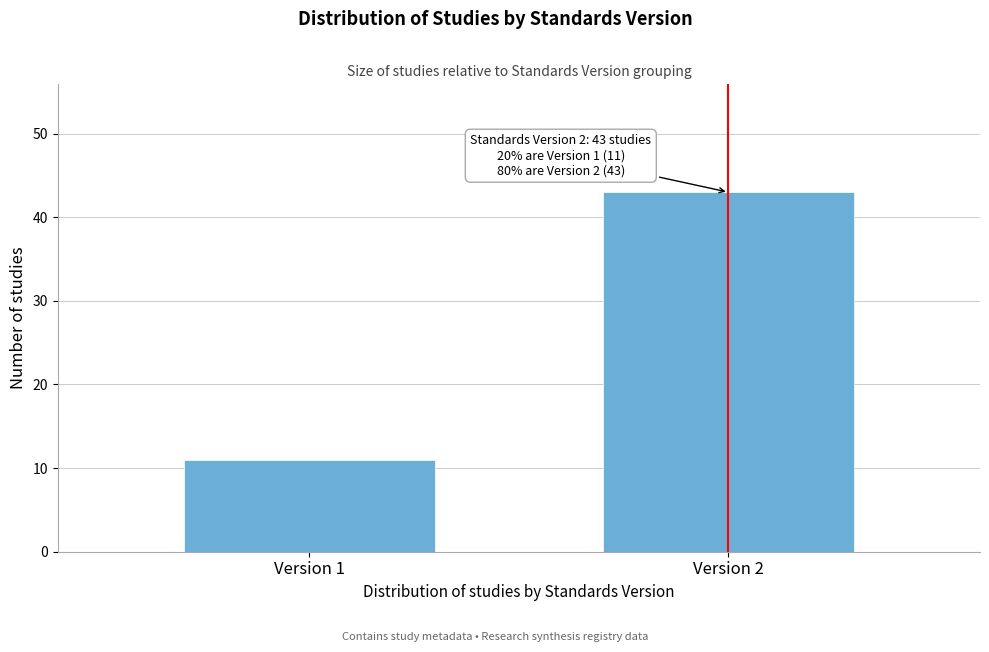

Reading left to right, list all the values displayed in this chart.

11	43